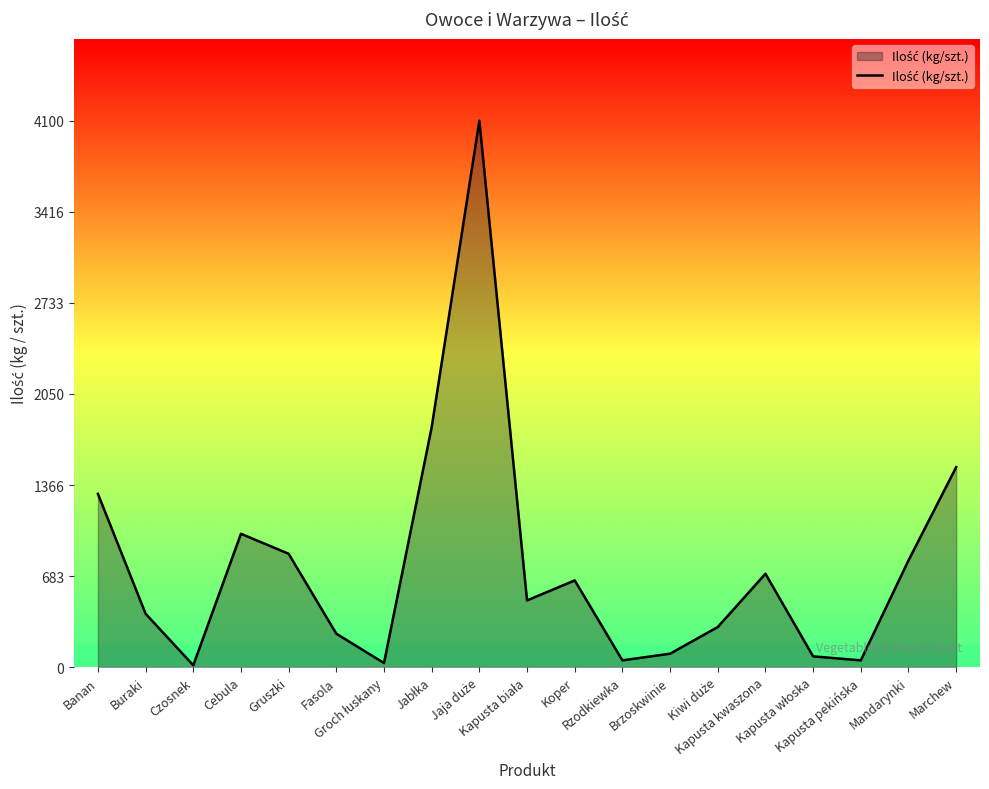

What is the difference between the maximum and minimum values?

4087